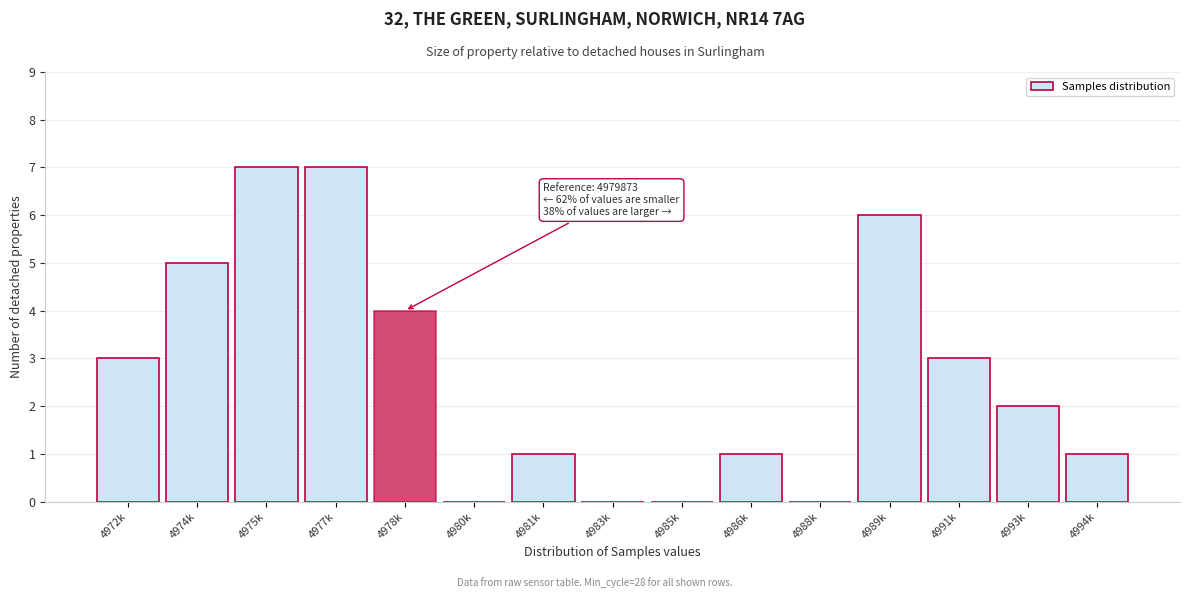

Reading right to left, transcribe all the data shown in this chart.

4994k=1	4993k=2	4991k=3	4989k=6	4988k=0	4986k=1	4985k=0	4983k=0	4981k=1	4980k=0	4978k=4	4977k=7	4975k=7	4974k=5	4972k=3